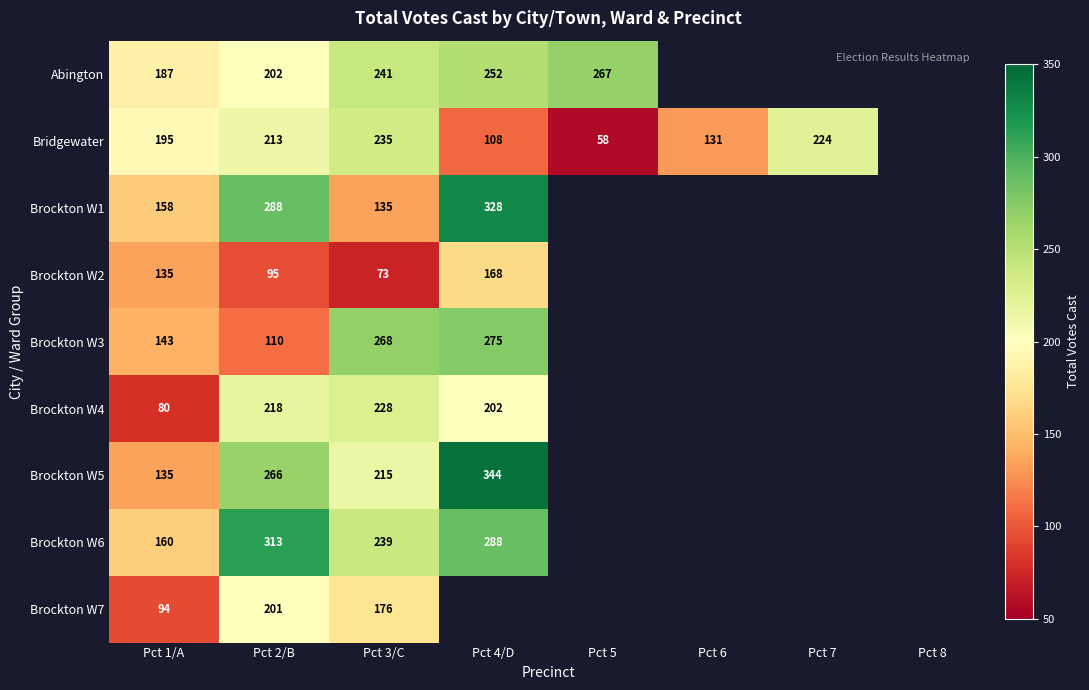

The value of Brockton W6 at Pct 4/D is 288. True or false?

True